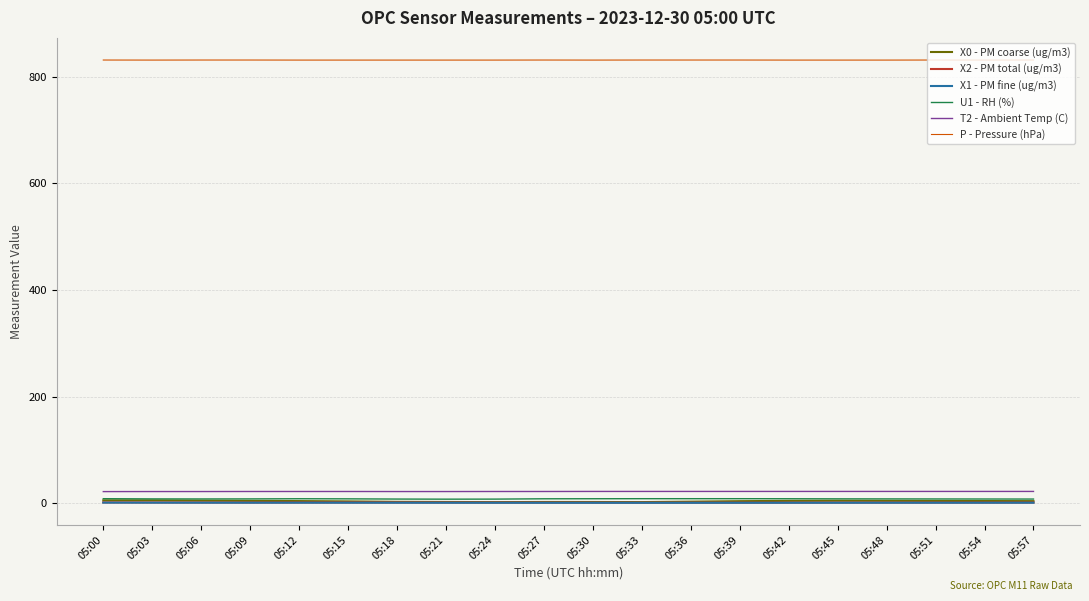

How many U1 - RH (%) values are between 7 and 8?

12